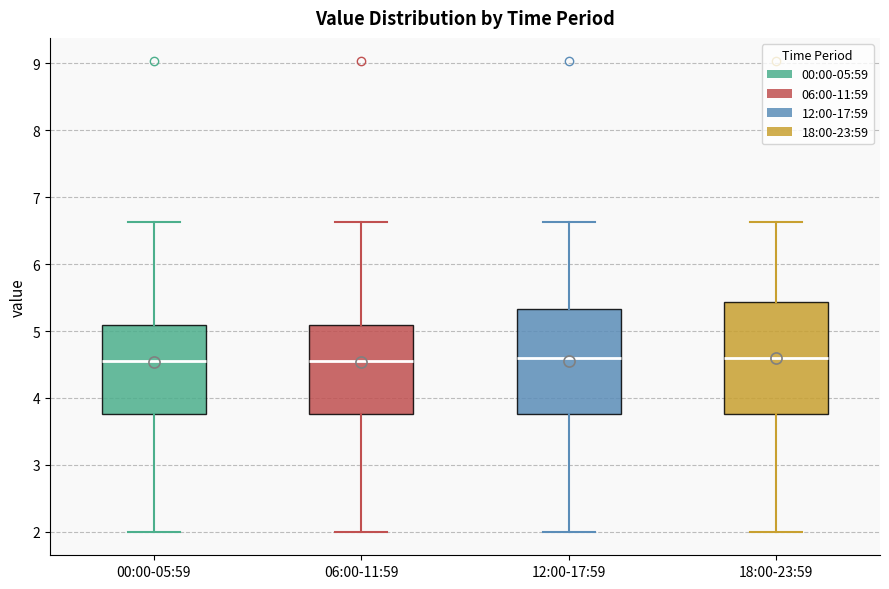

Where is the upper edge of the box for 06:00-11:59 on the y-axis? The values are not printed on the chart, so give them approximately, as read against the axis.

5.1